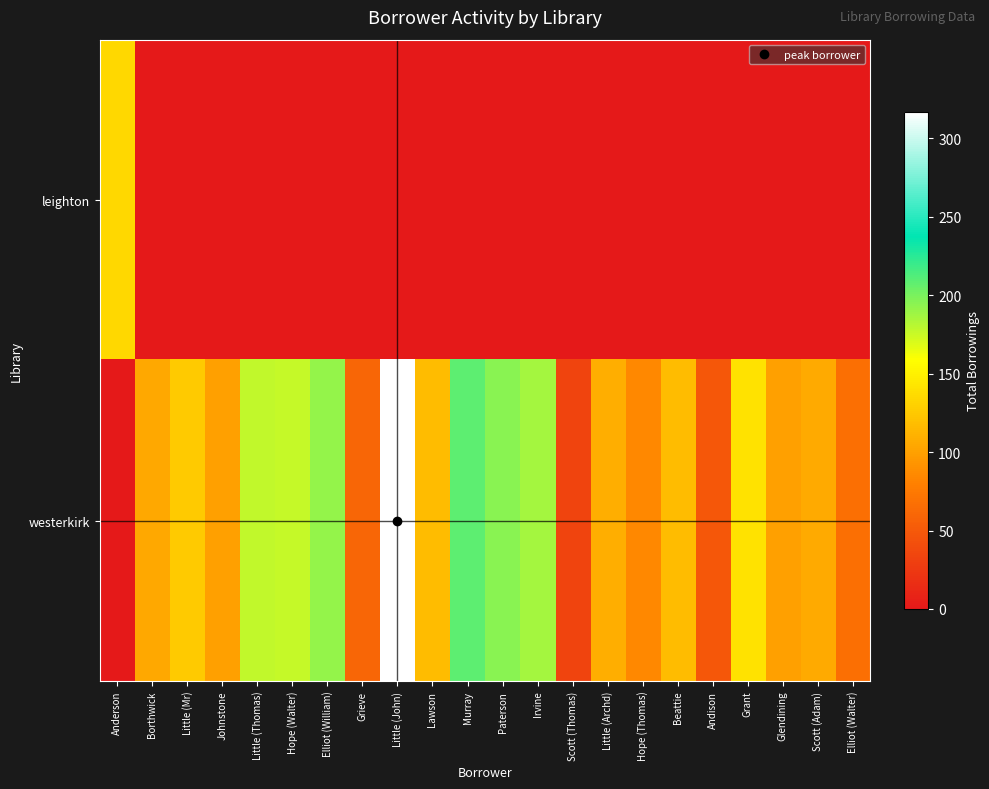

Which series has the widest spread of values?

westerkirk